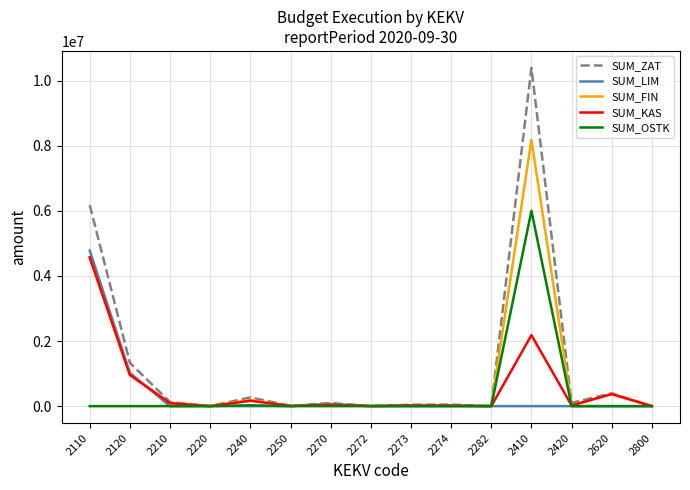

Which series has the widest spread of values?

SUM_ZAT